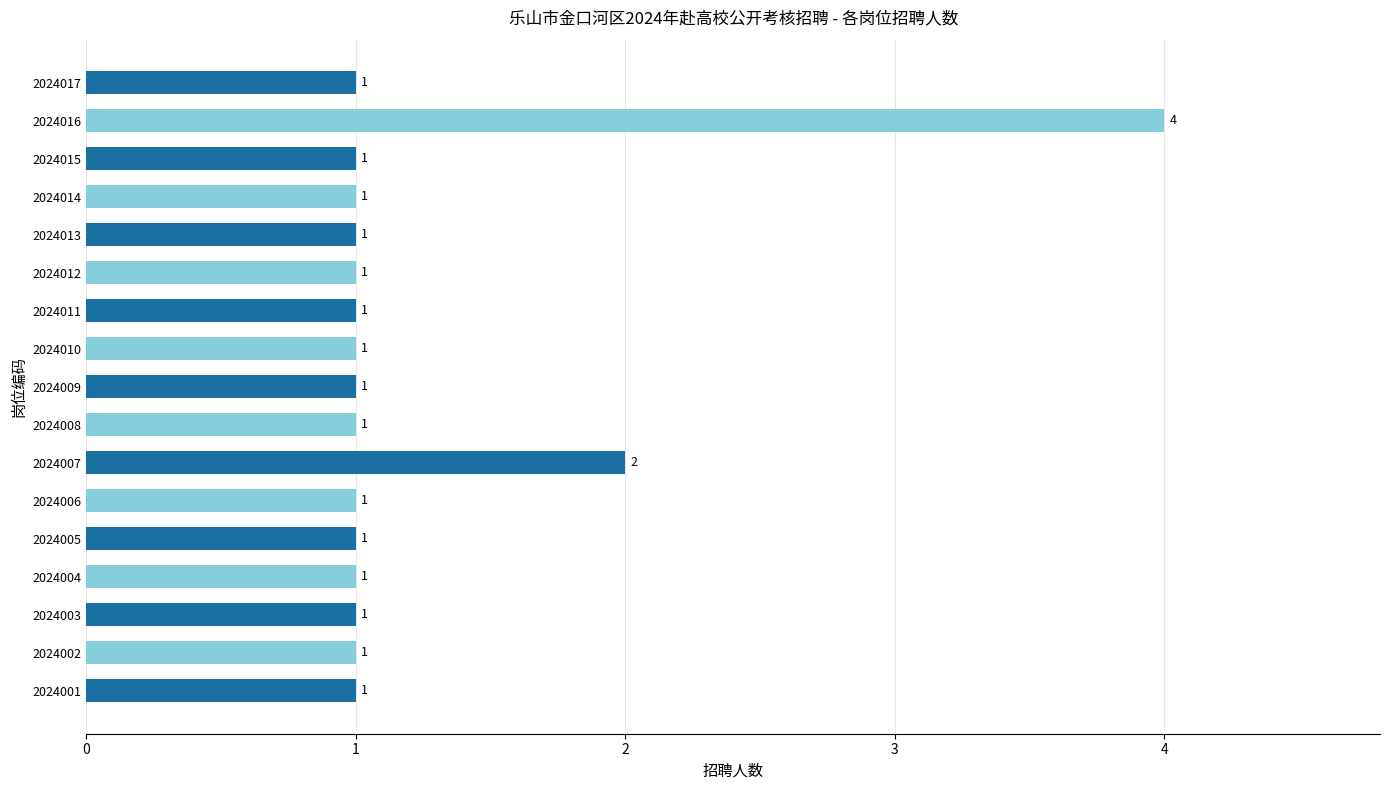

Reading bottom to top, list all the values displayed in this chart.

1	1	1	1	1	1	2	1	1	1	1	1	1	1	1	4	1